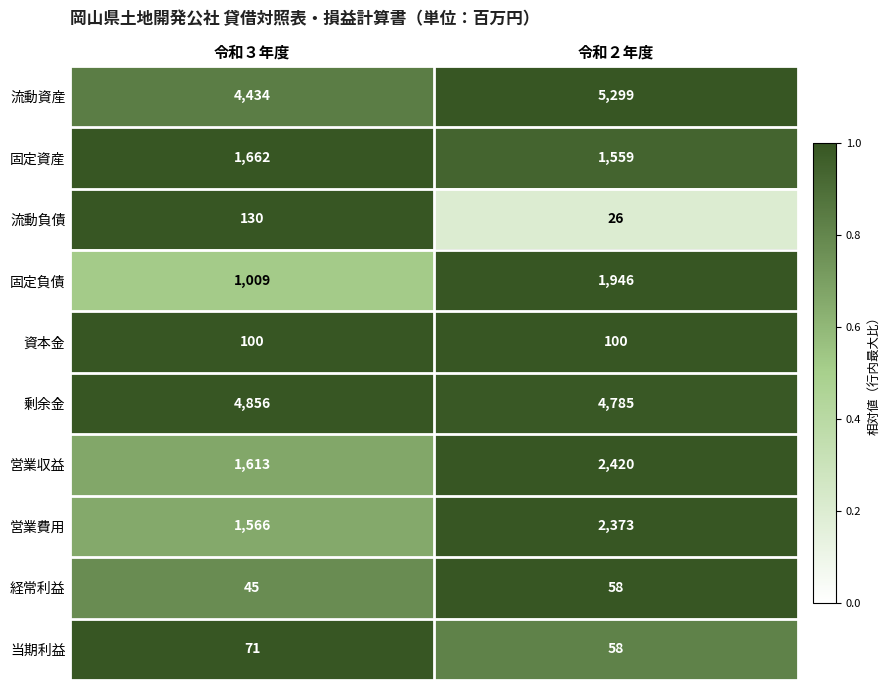

Is the value of 固定資産 at 令和２年度 greater than the value of 当期利益 at 令和３年度?

Yes